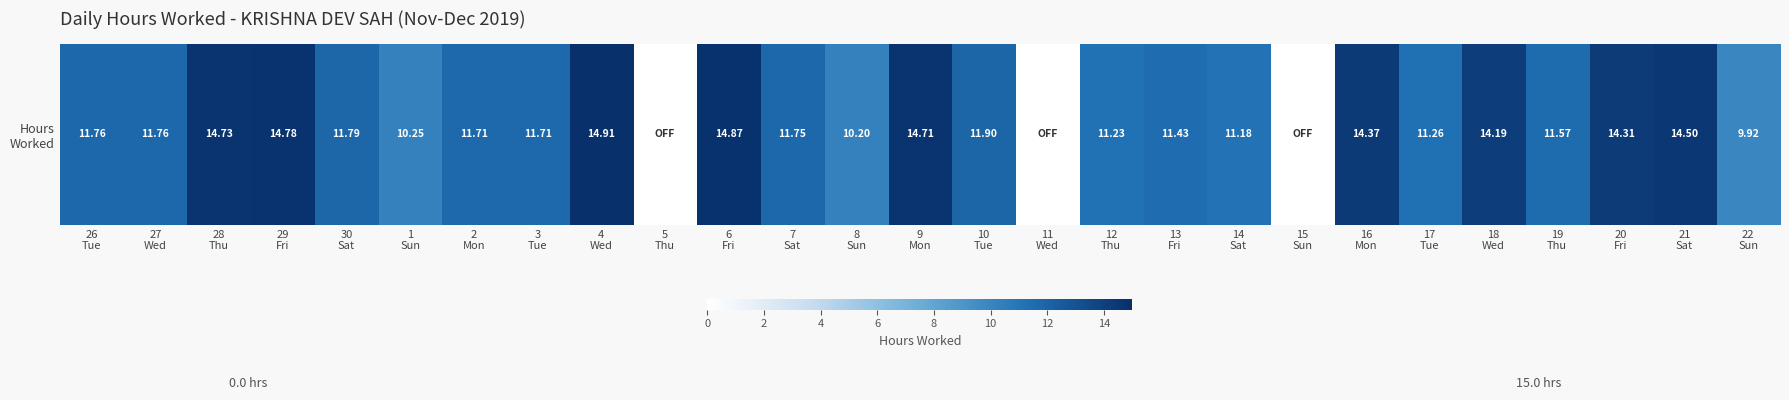

List the labels in order of value, largest first.

4
Wed, 6
Fri, 29
Fri, 28
Thu, 9
Mon, 21
Sat, 16
Mon, 20
Fri, 18
Wed, 10
Tue, 30
Sat, 26
Tue, 27
Wed, 7
Sat, 2
Mon, 3
Tue, 19
Thu, 13
Fri, 17
Tue, 12
Thu, 14
Sat, 1
Sun, 8
Sun, 22
Sun, 5
Thu, 11
Wed, 15
Sun